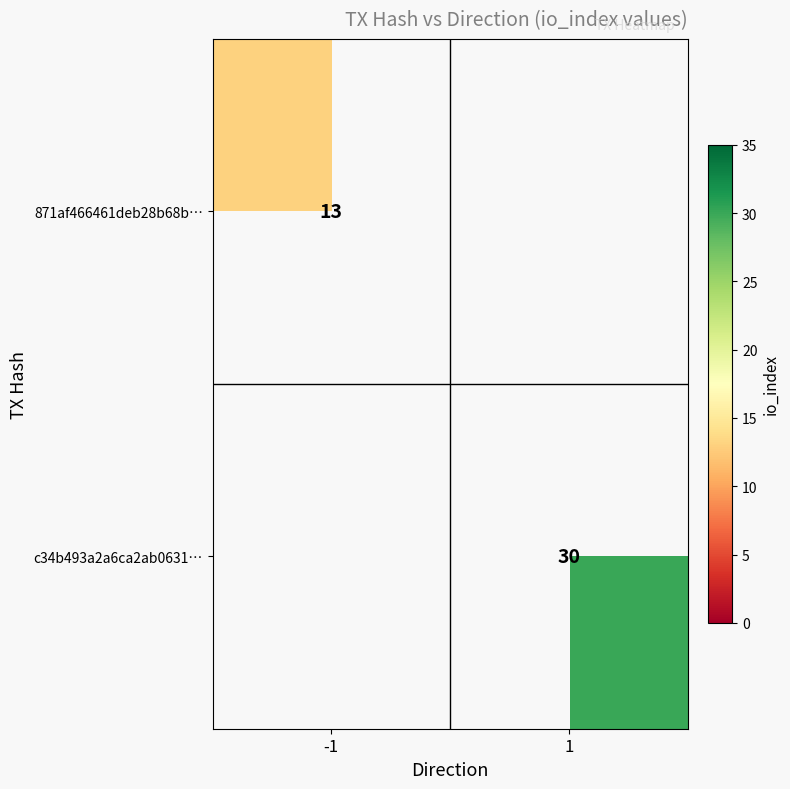

The value of 871af466461deb28b68b… at -1 is 13. True or false?

True